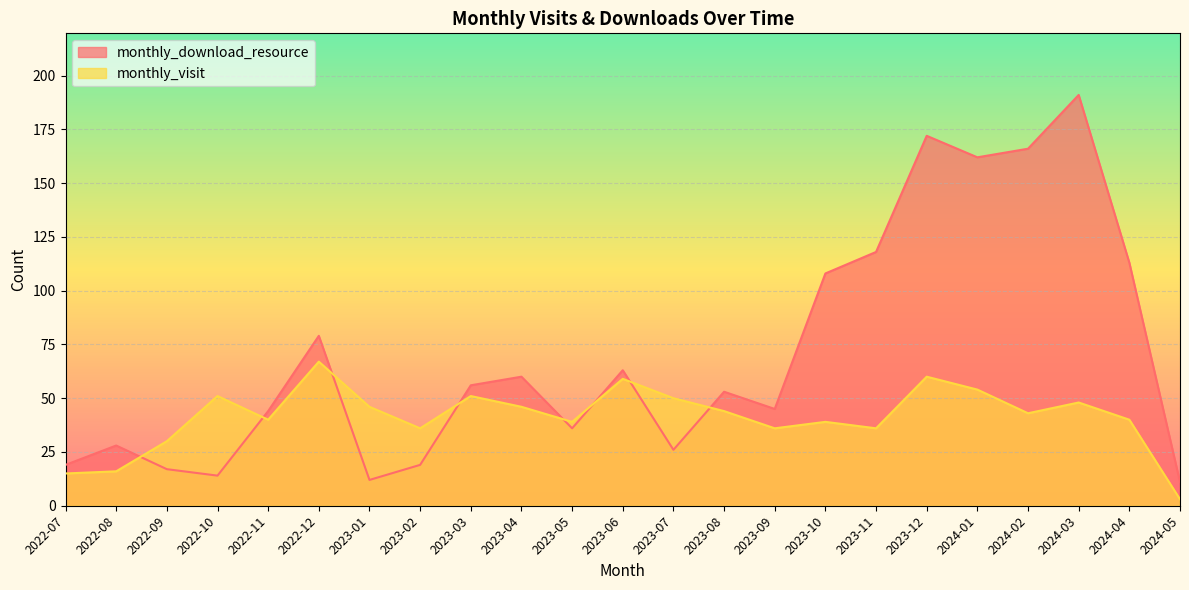

What position from the left is 2023-05?

11